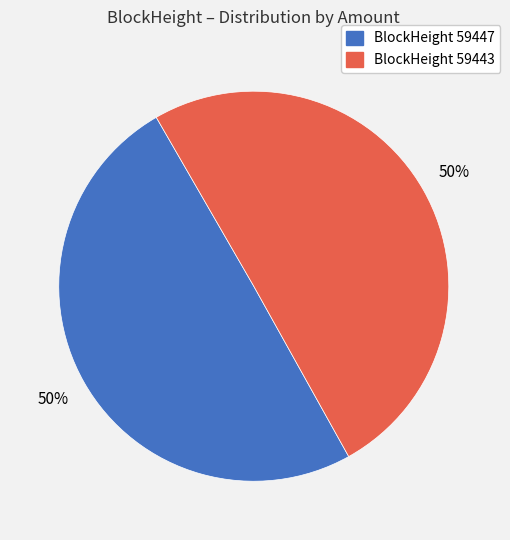

To the nearest percent, what is the average slice percentage?

50%